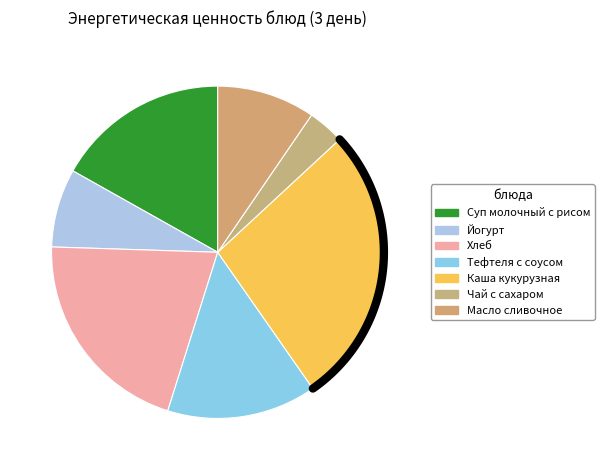

Is it true that Суп молочный с рисом is 7% of the pie?

False